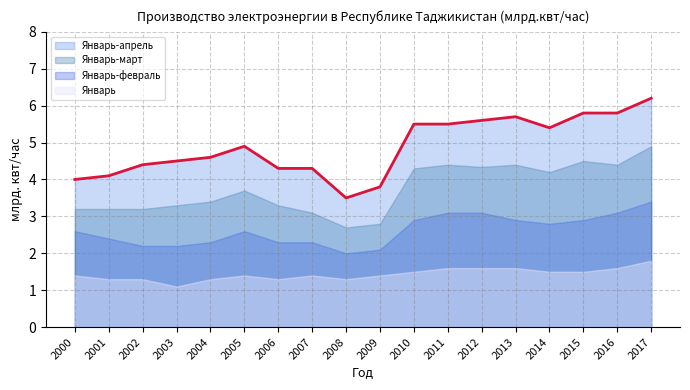

True or false: Январь has a value of 1.6 at 2012.

True